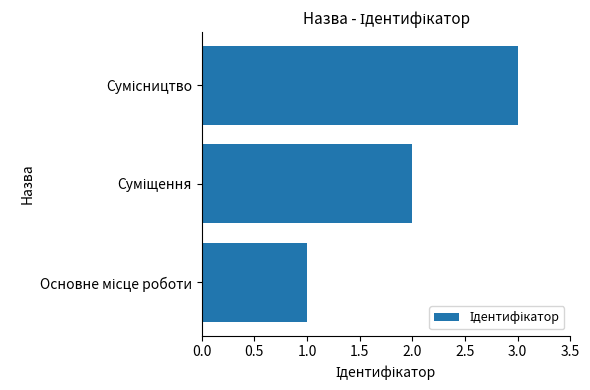

What is the maximum value shown in the chart?

3